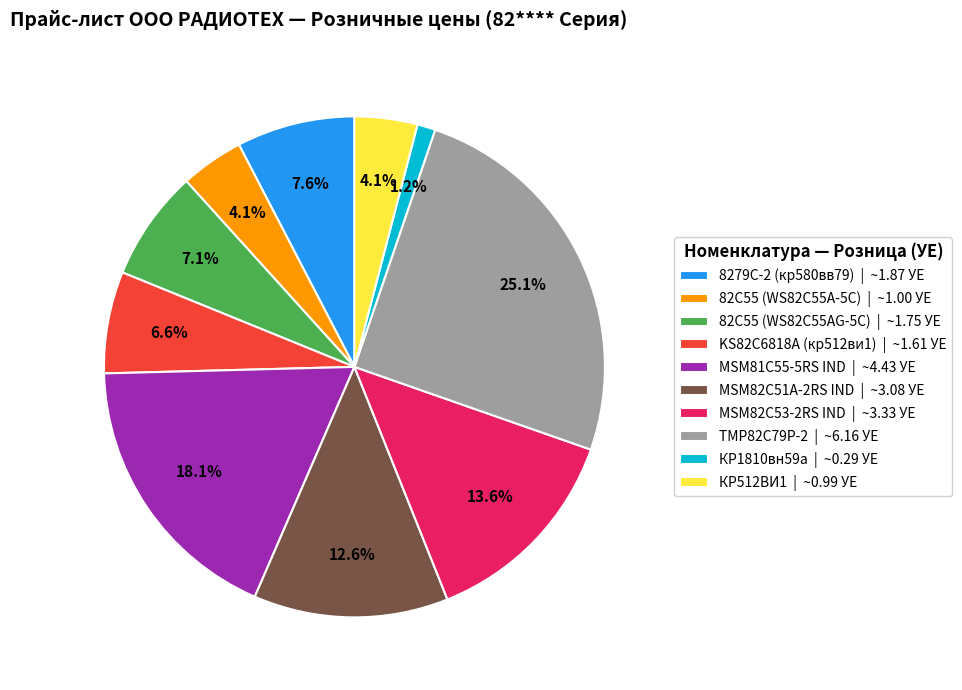

Is it true that 8279C-2 (кр580вв79) is 8% of the pie?

True